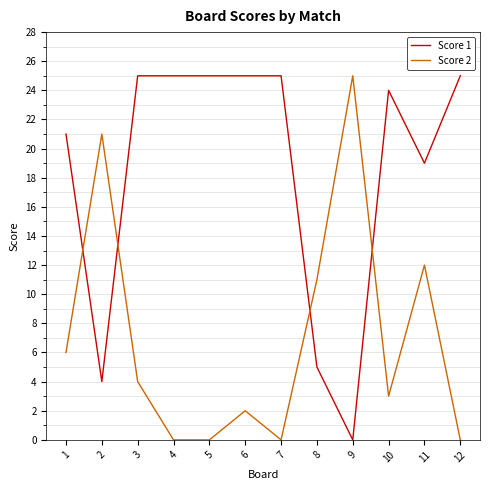

True or false: Score 1 and Score 2 intersect in this chart.

True